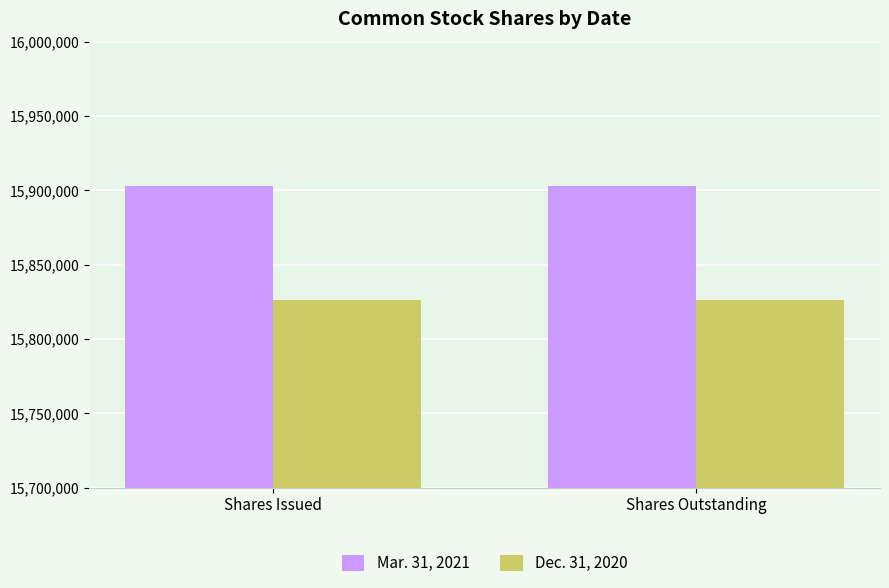

How many distinct data groups are displayed?

2